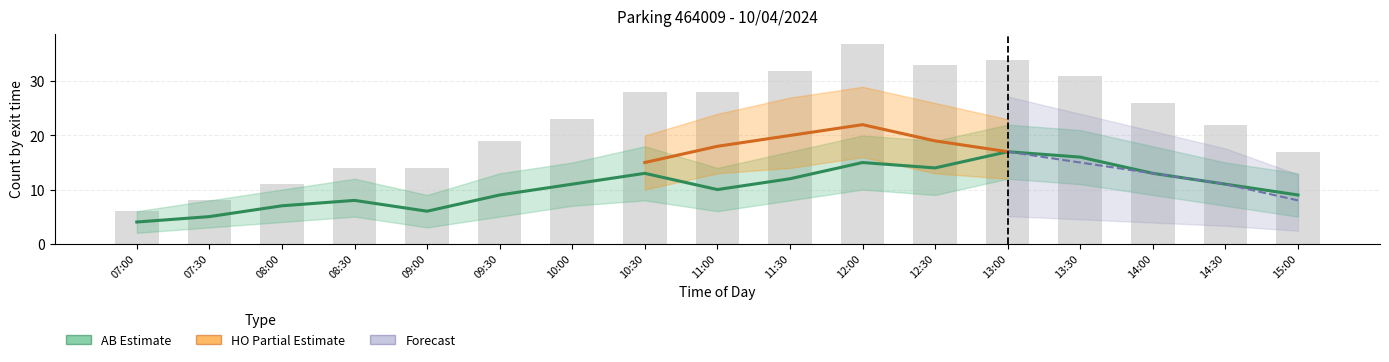

Which has a higher value, 11:00 or 15:00?

11:00